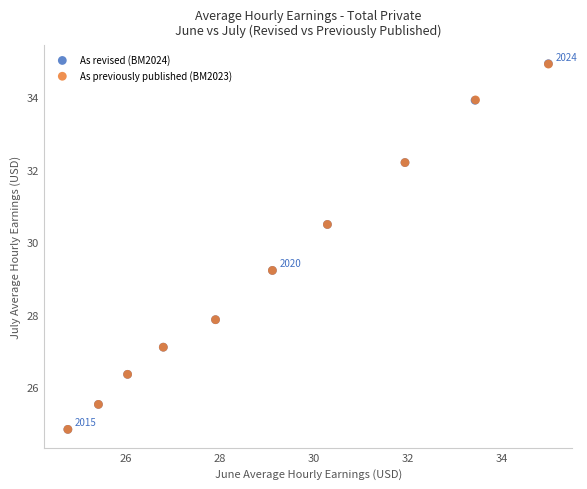

Which series has the largest Y range (max minus min)?

As revised (BM2024)